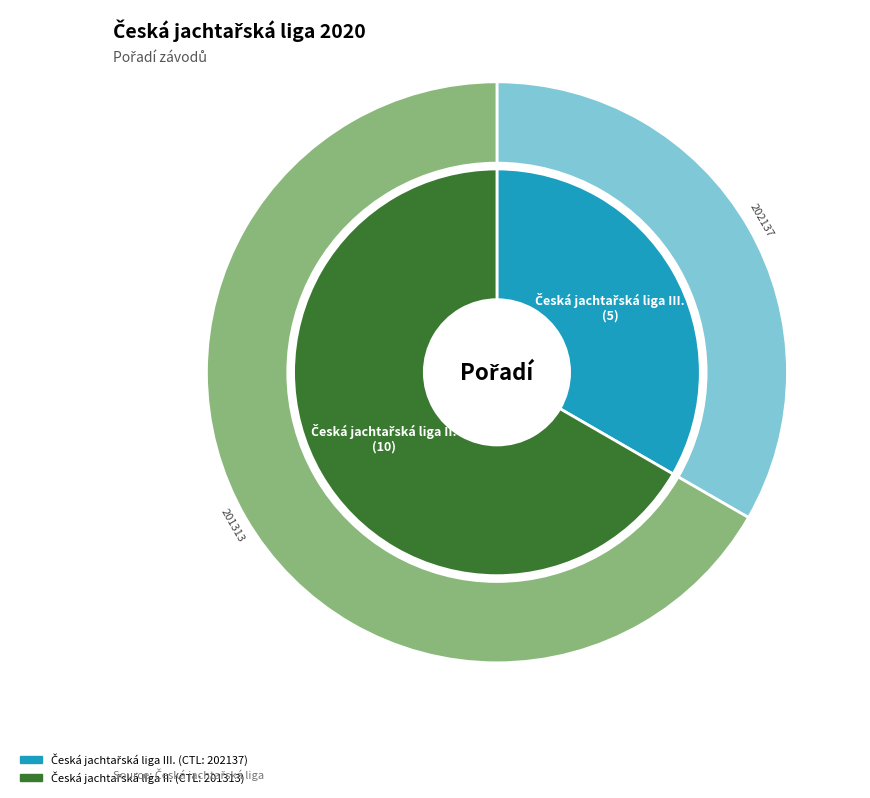

Does any single category account for the majority?

Yes